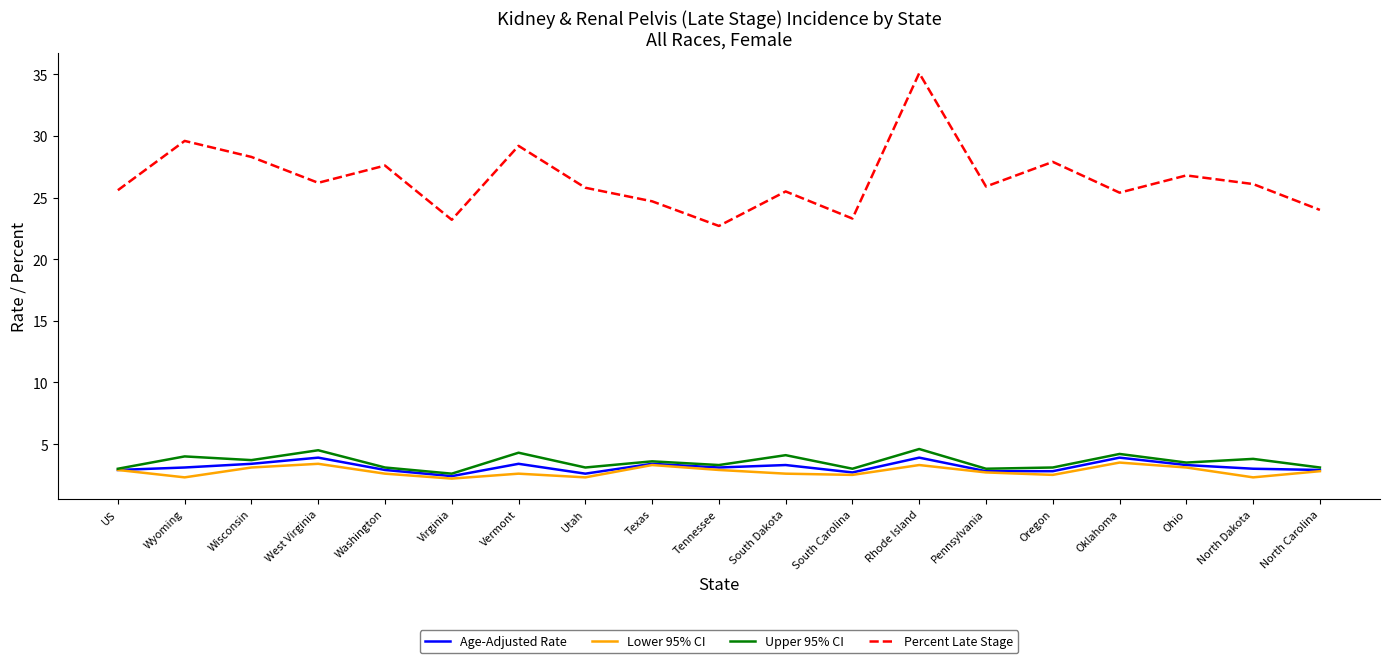

True or false: Percent Late Stage and Upper 95% CI intersect in this chart.

False